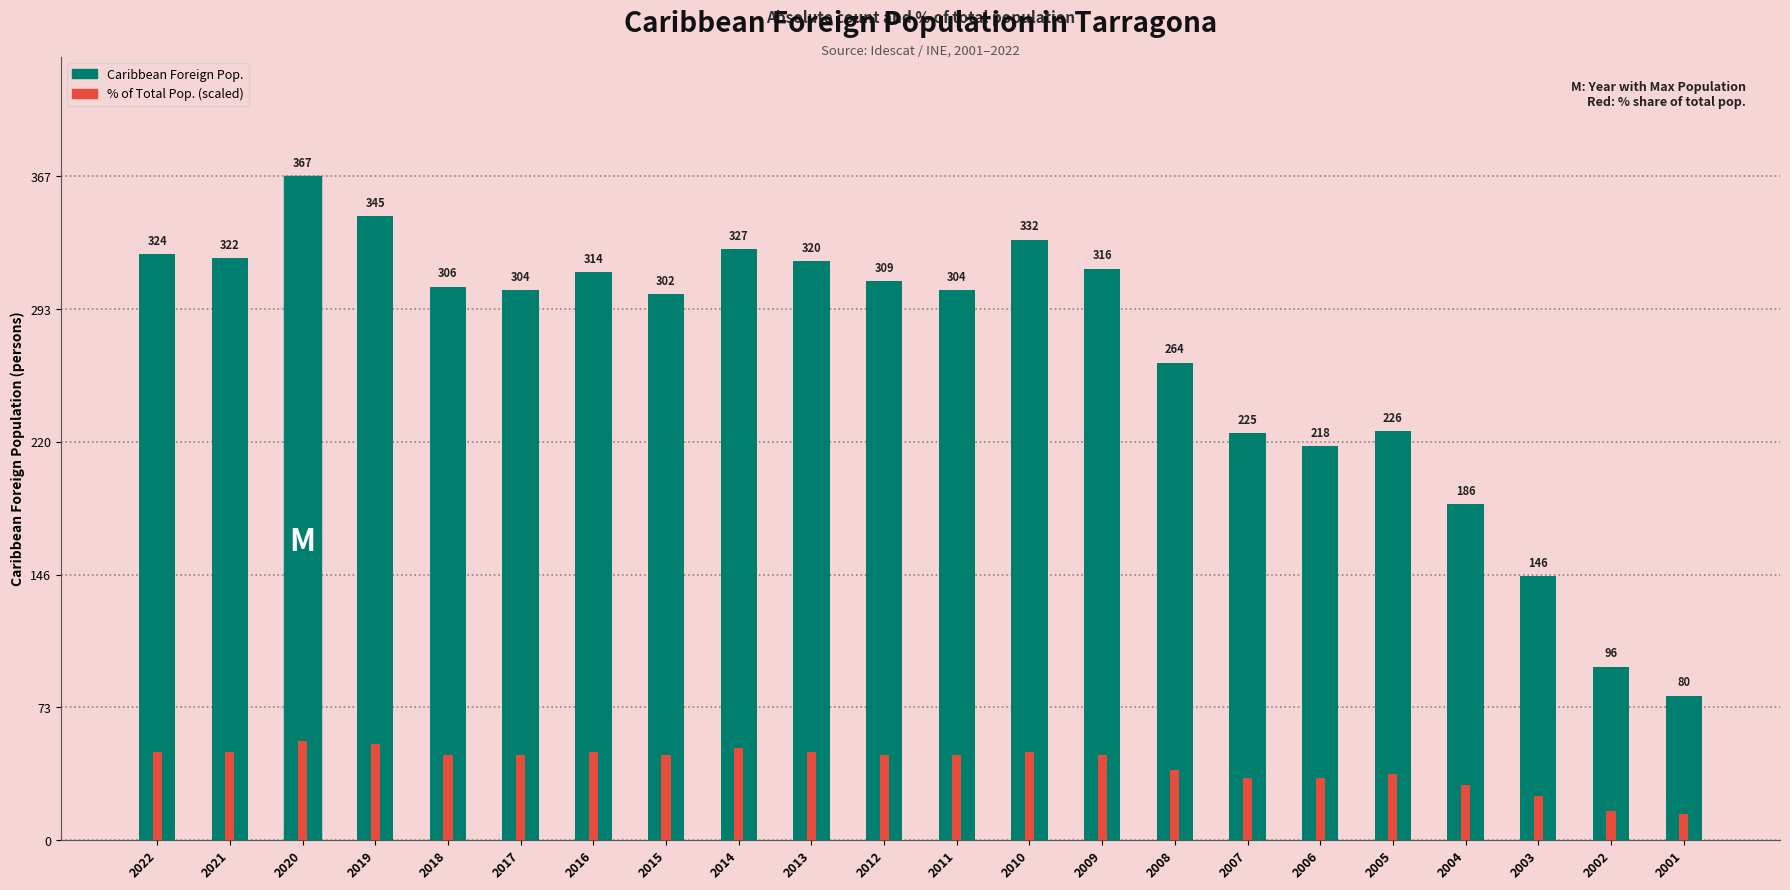

The Caribbean Foreign Pop. series shows 132.5 at 2009. True or false?

False